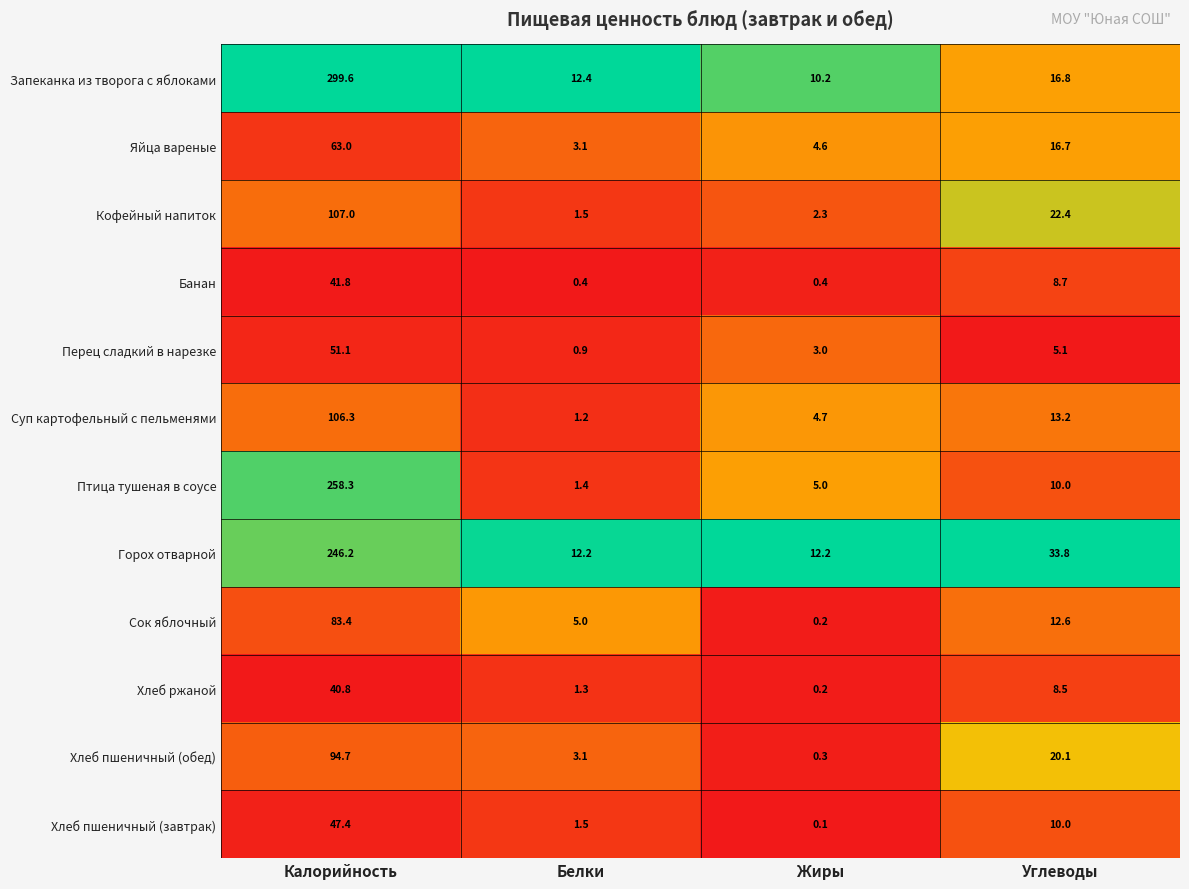

At which category is the sum across all series the highest?

Калорийность